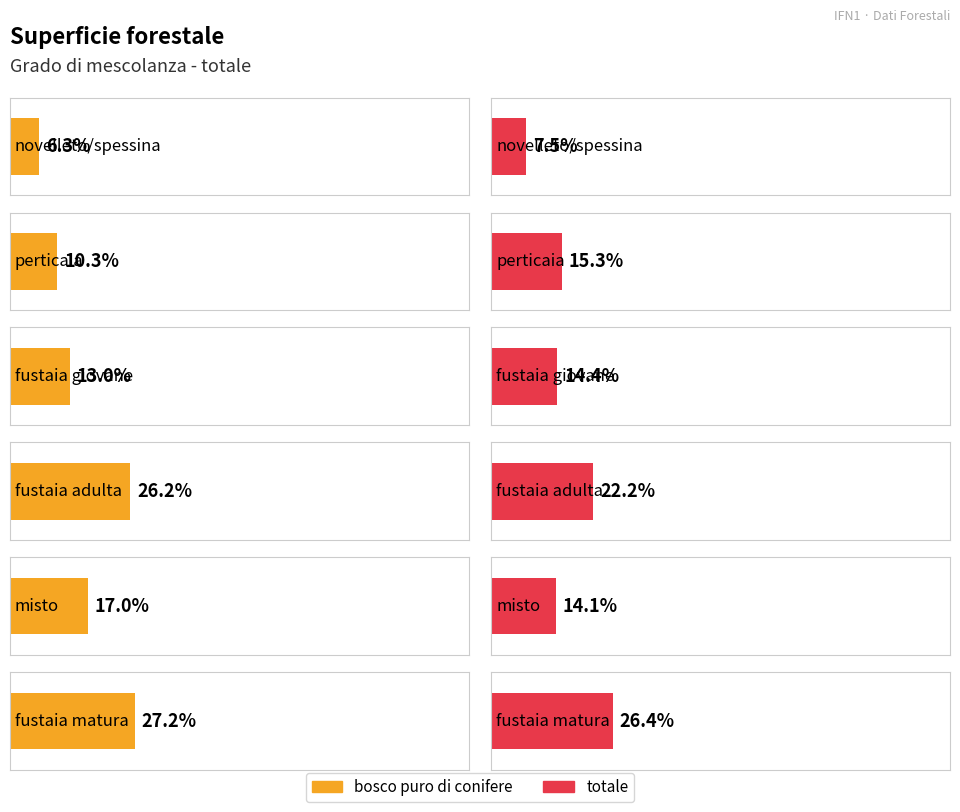

What is the total value across all series at fustaia adulta?

48.4